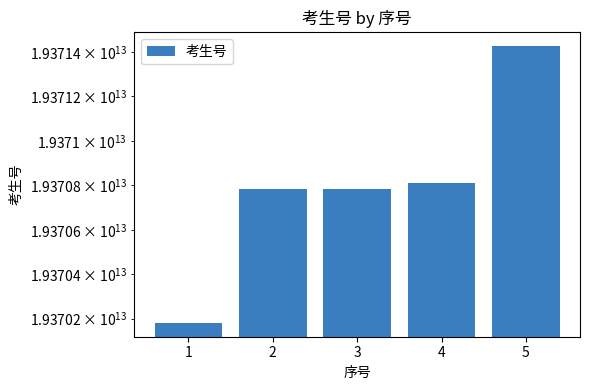

Are the bars grouped side by side (vs. stacked)?

No